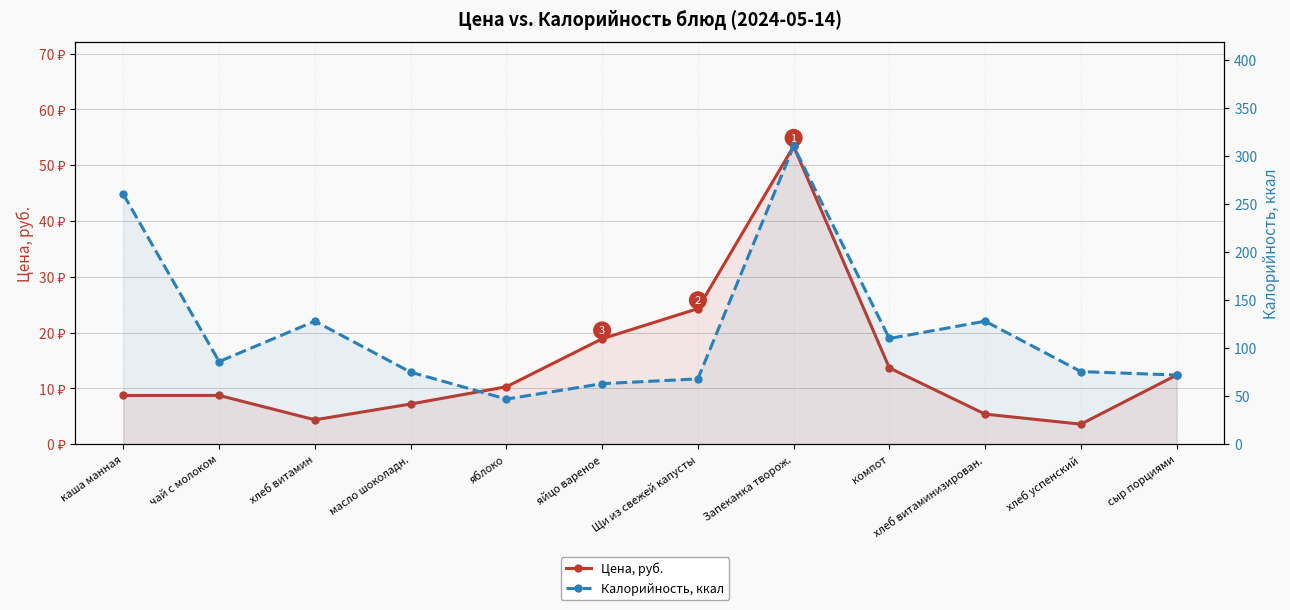

What is the sum of the Калорийность, ккал values at хлеб витаминизирован. and хлеб успенский?

203.6